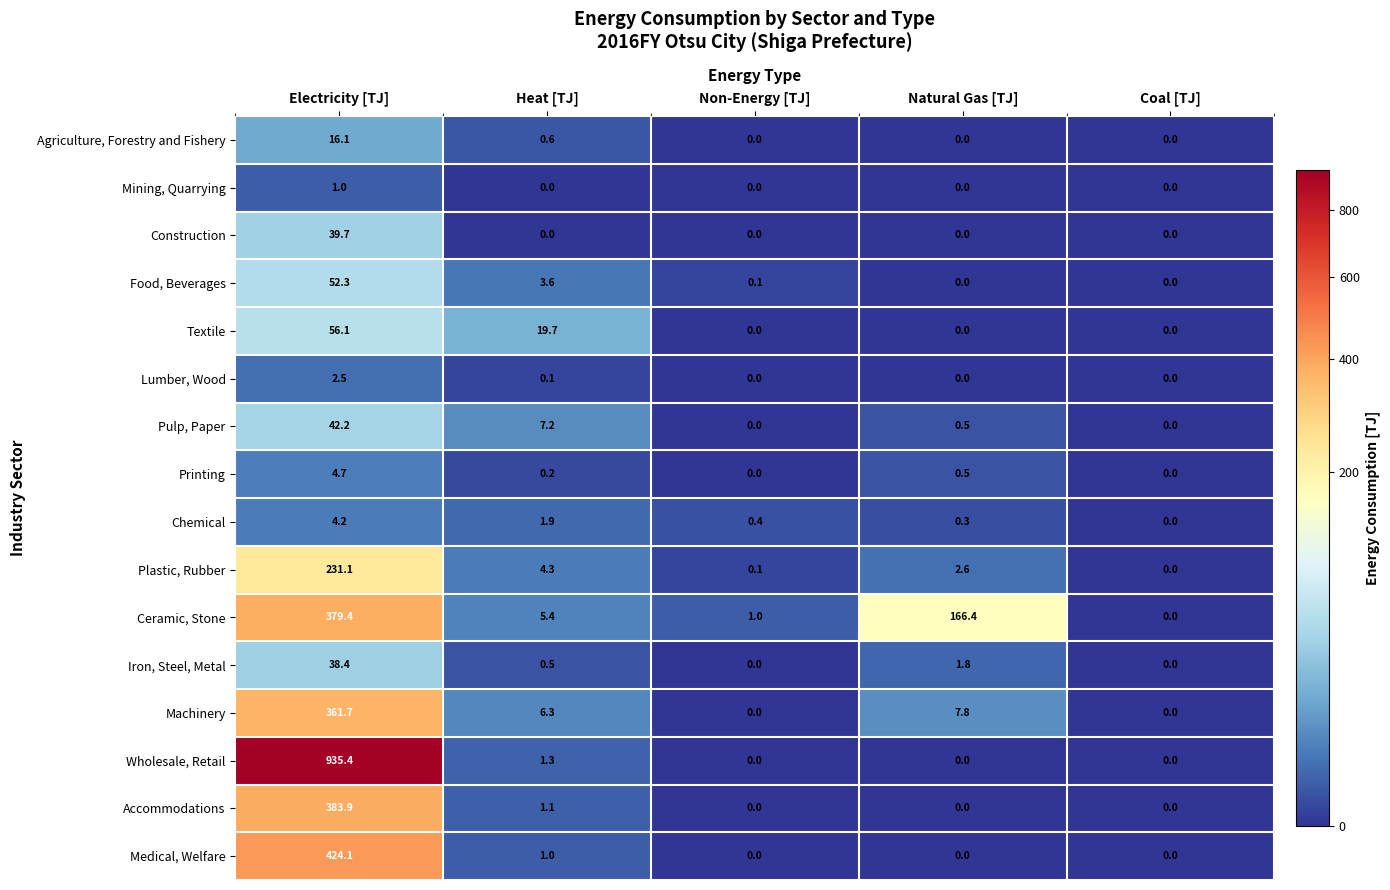

True or false: Mining, Quarrying has a value of 0.0 at Non-Energy [TJ].

True